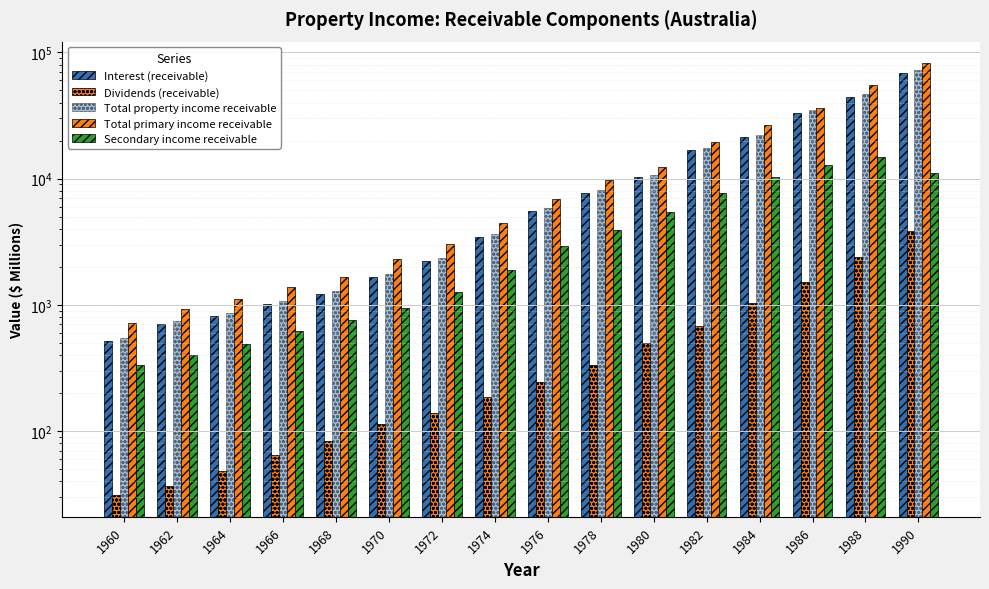

What are all the series names shown in the legend?

Interest (receivable), Dividends (receivable), Total property income receivable, Total primary income receivable, Secondary income receivable